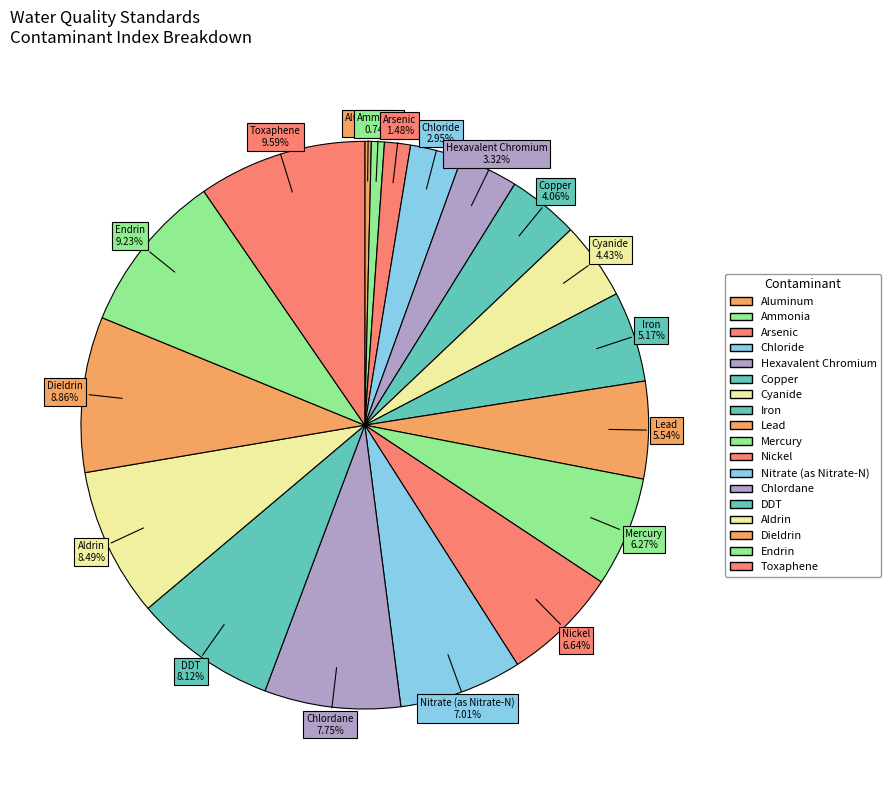

To the nearest percent, what is the difference between the largest and smallest slice percentages?

9%